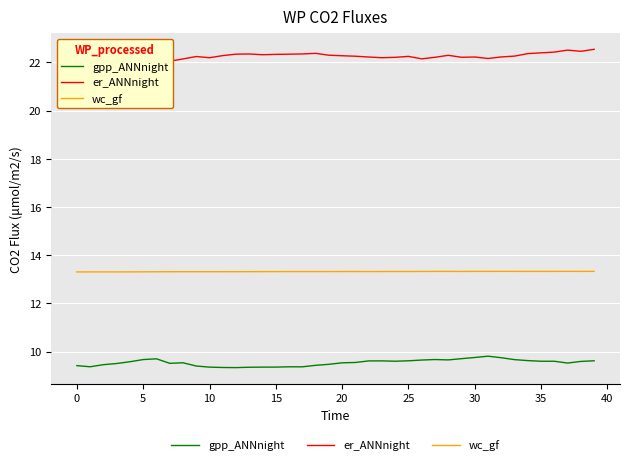

What is the smallest value displayed?

9.3